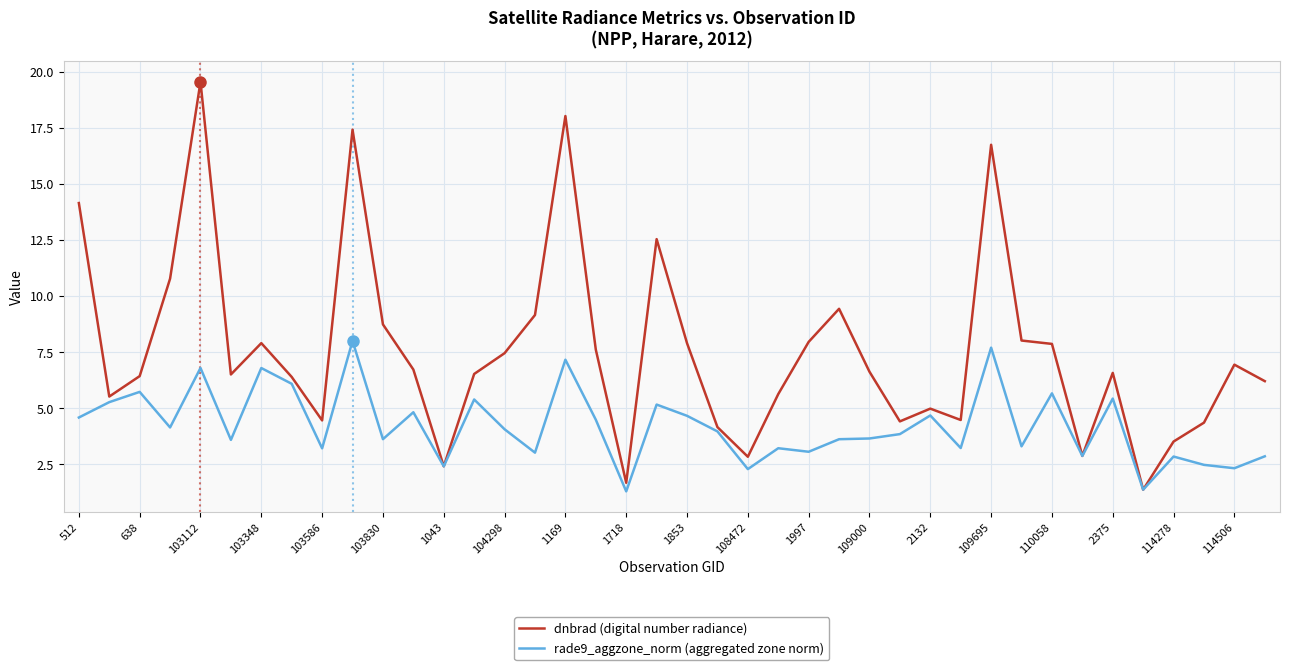

Rank the series by their maximum value, from highest to lowest.

dnbrad (digital number radiance), rade9_aggzone_norm (aggregated zone norm)